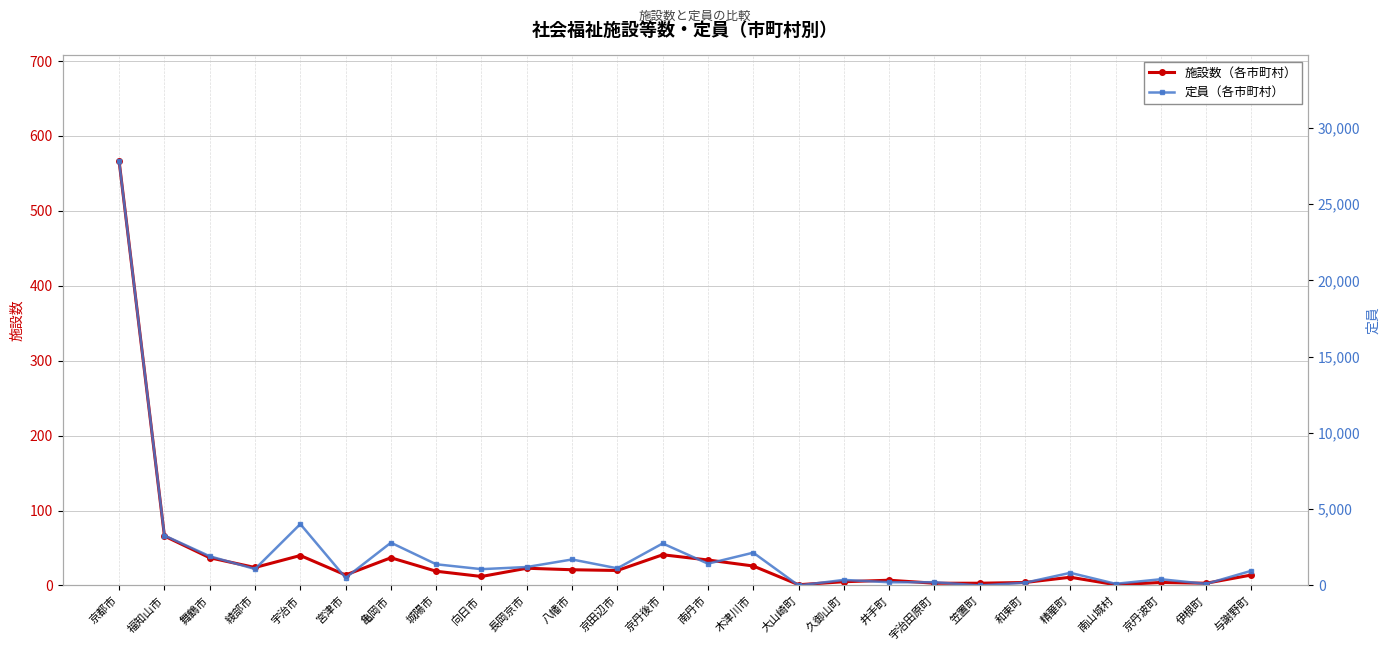

At which category does the chart reach its minimum across all series?

大山崎町